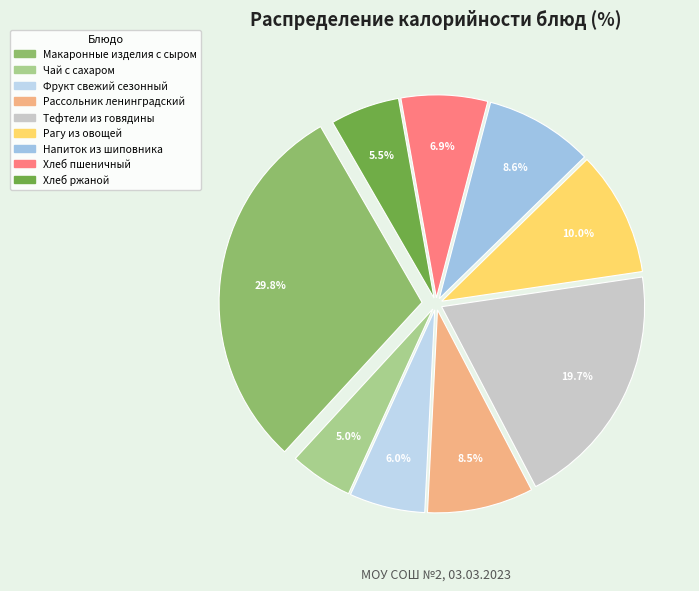

Which has a higher value, Фрукт свежий сезонный or Хлеб ржаной?

Фрукт свежий сезонный